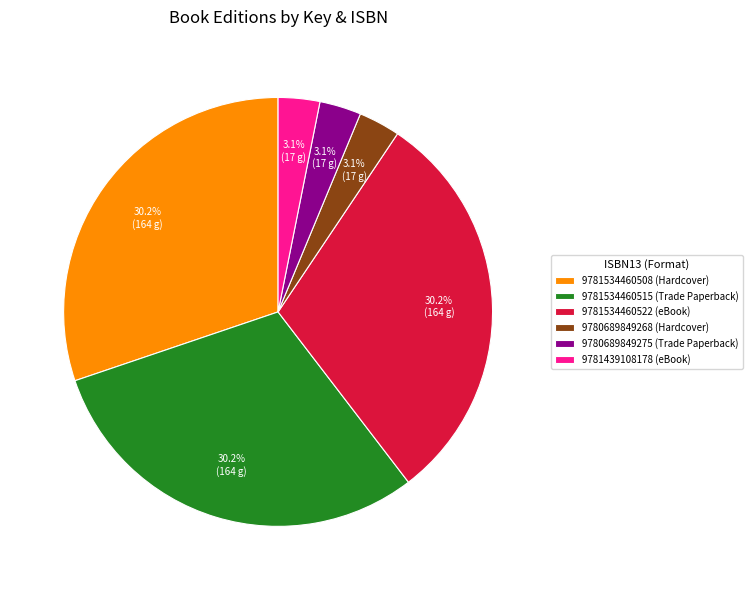

Count the number of slices in the pie.

6